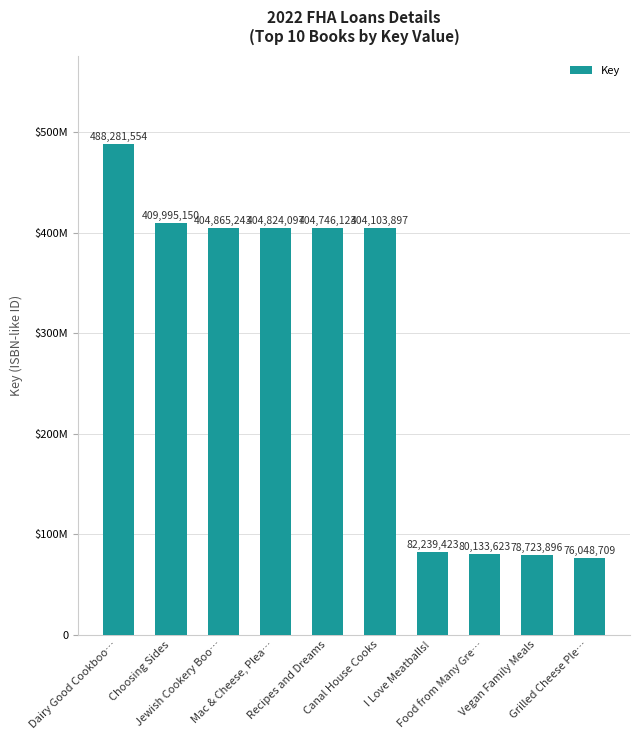

Are the bars horizontal?

No